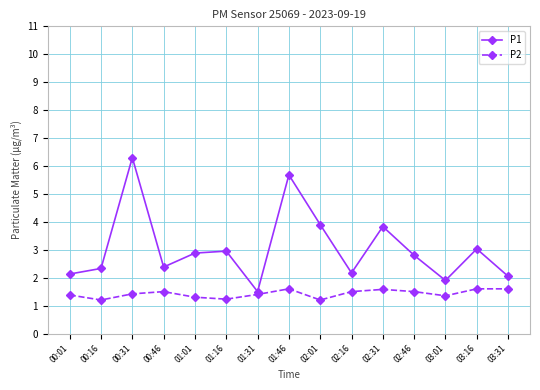

How many lines are shown in the chart?

2